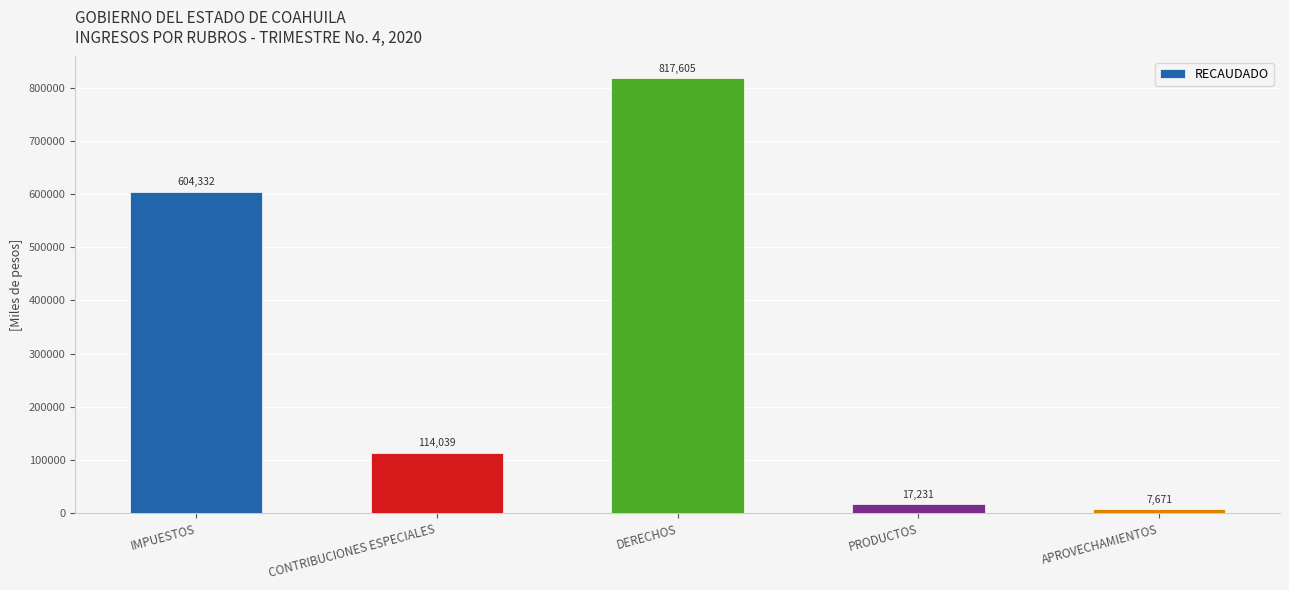

True or false: the data shows 7670.8 at APROVECHAMIENTOS.

True